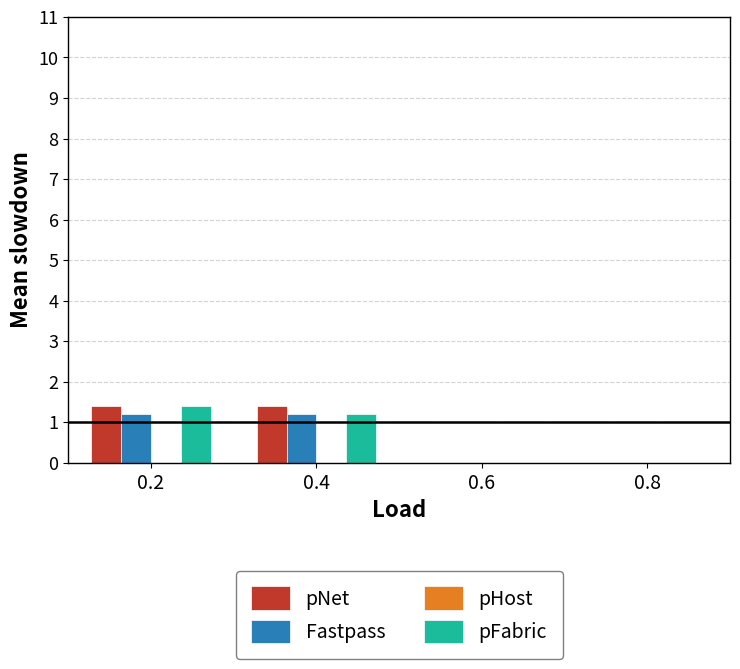

The value of Fastpass at 0.6 is -0.7. True or false?

False